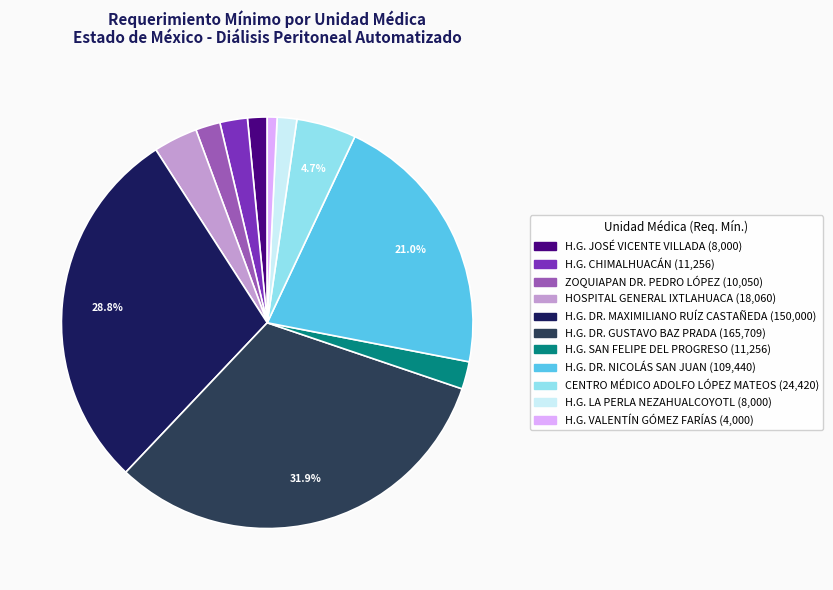

How many slices are in this pie chart?

11